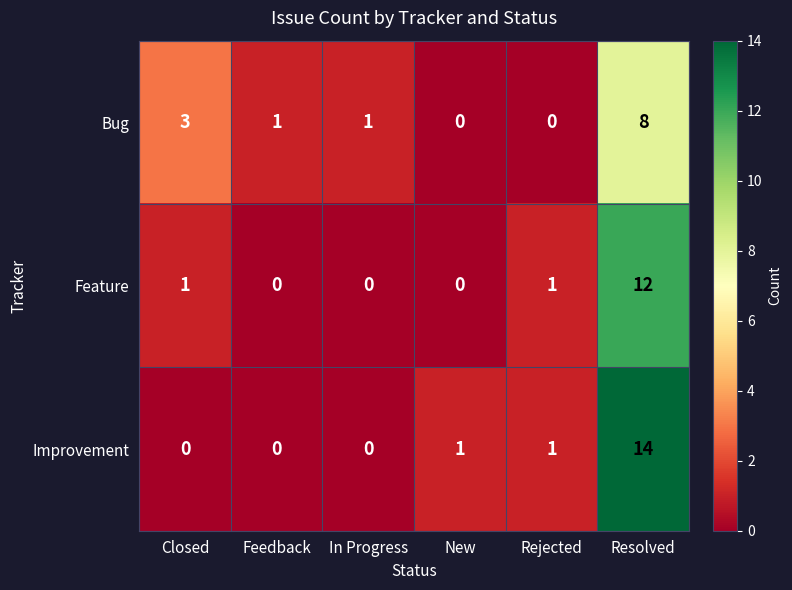

List the series in order of their peak value, highest first.

Improvement, Feature, Bug